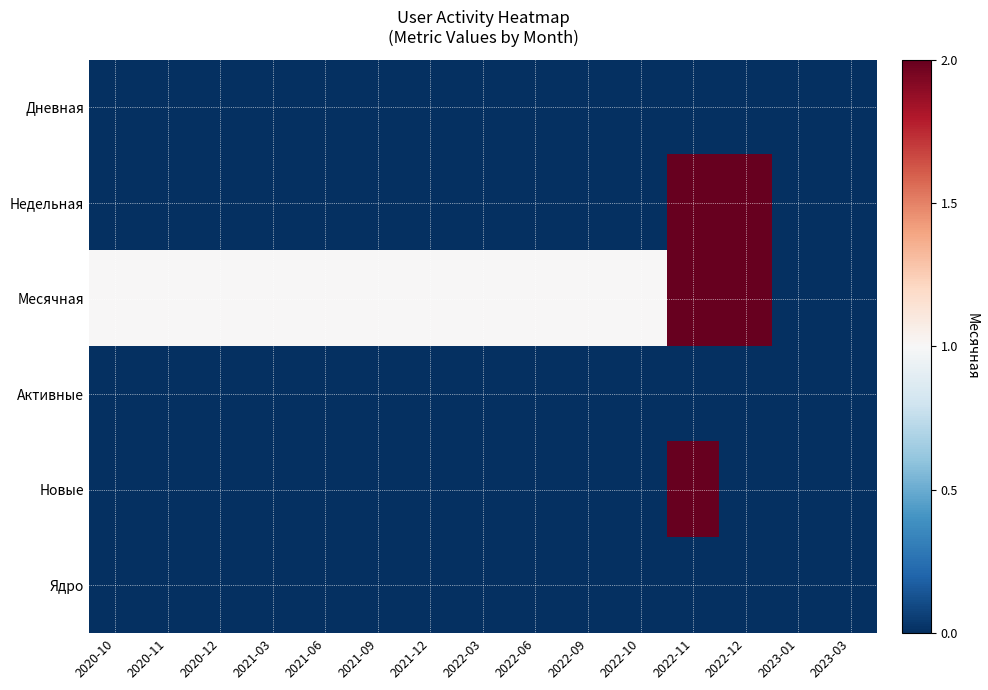

Which series has the largest total across all categories?

Месячная